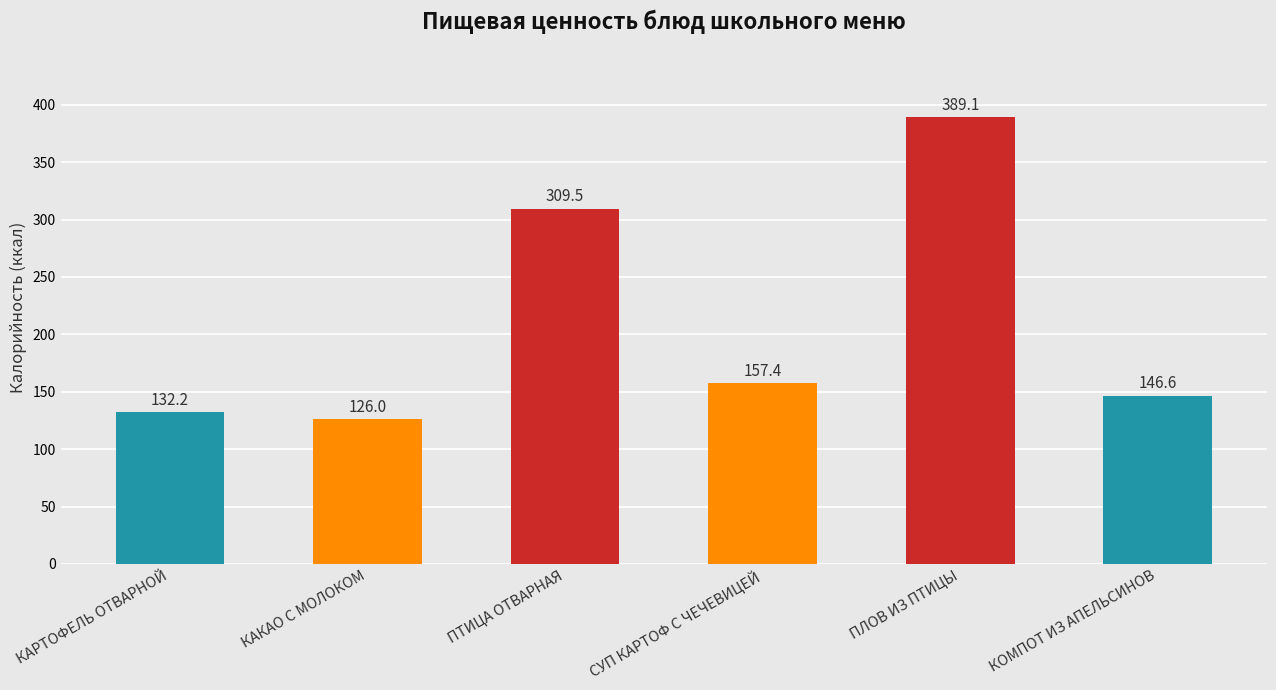

Where is the data nearest to the value 257?

ПТИЦА ОТВАРНАЯ